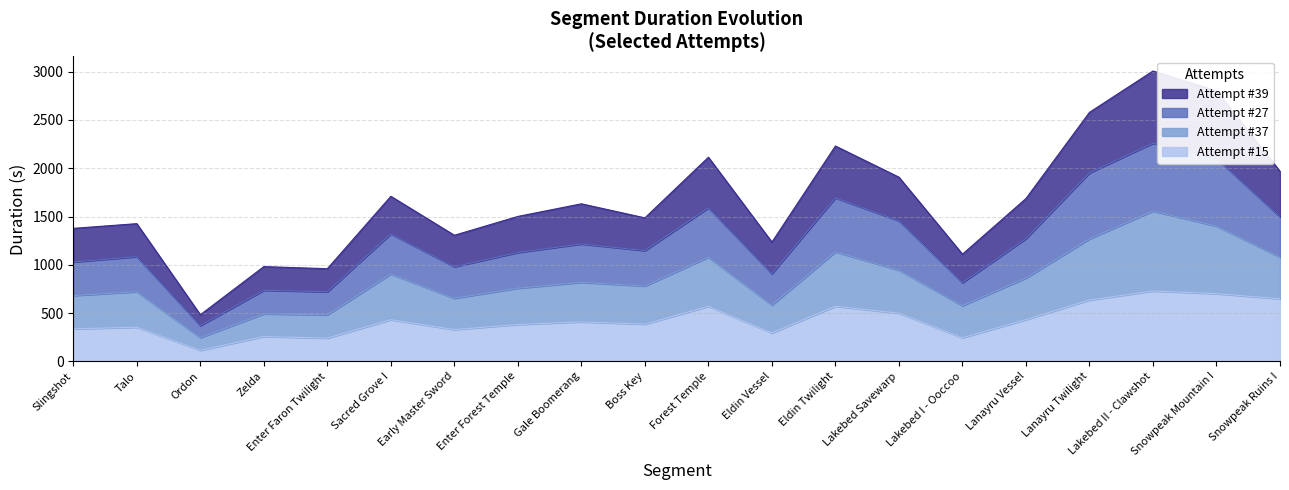

What is the value of the Attempt #27's Duration (ms) point at the 9th from the left?

1215.6